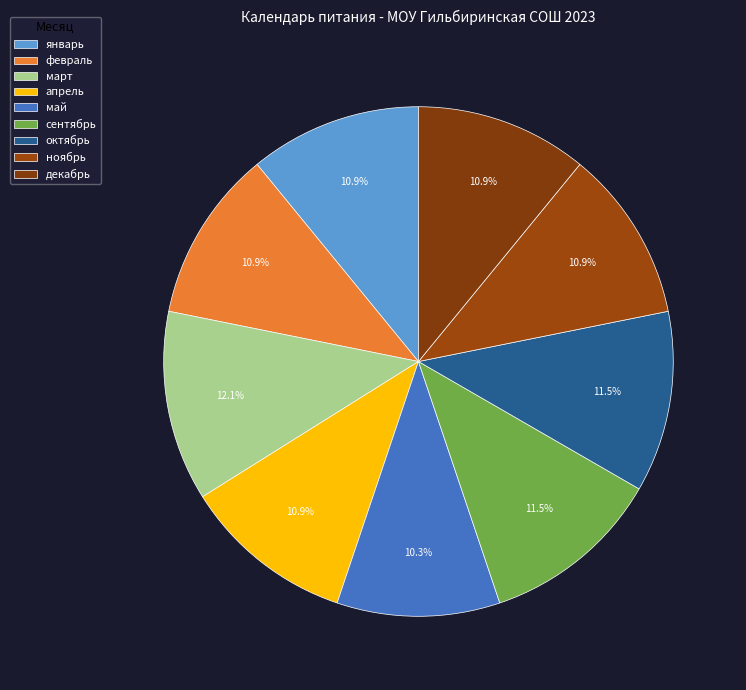

How much of the chart is everything except март?

87.9%